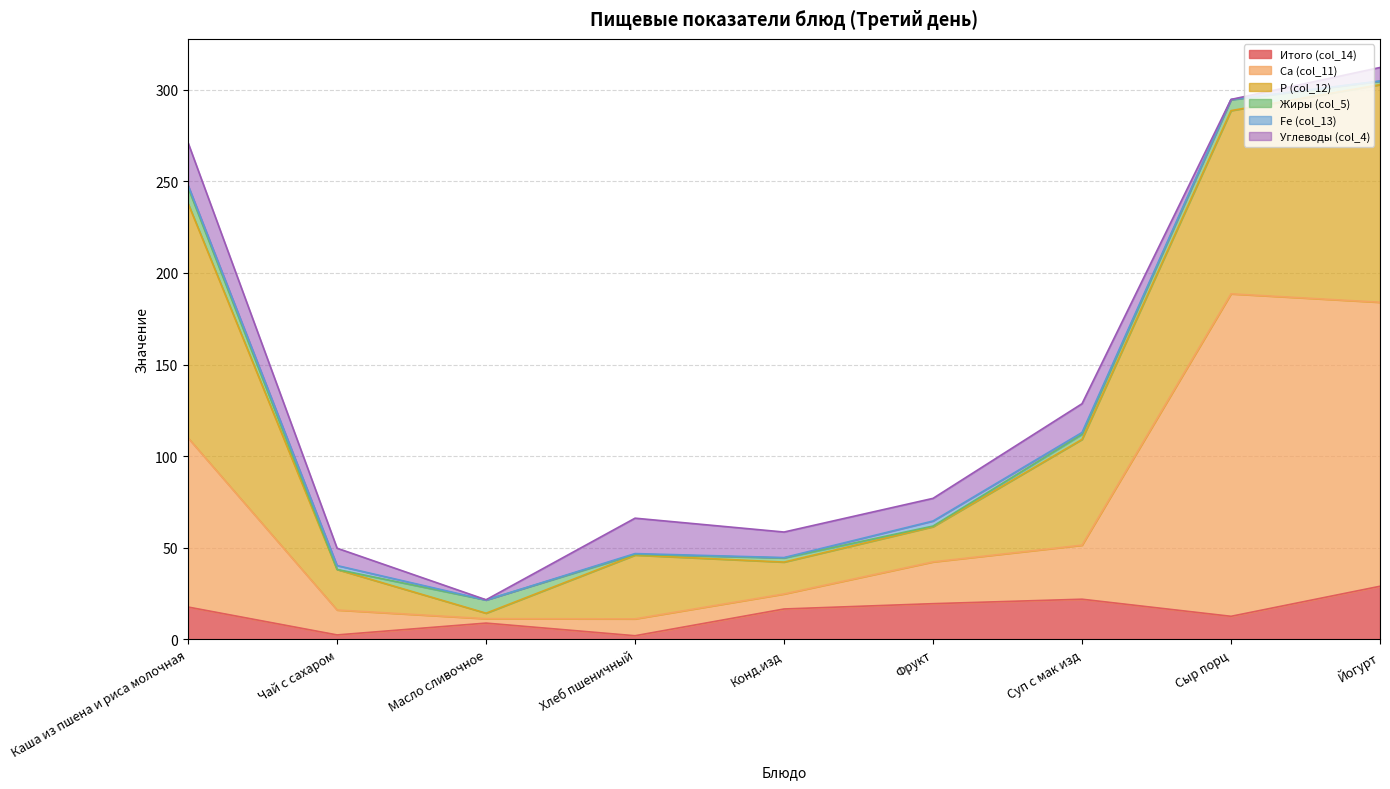

Where is the first local maximum for Fe (col_13)?

Чай с сахаром